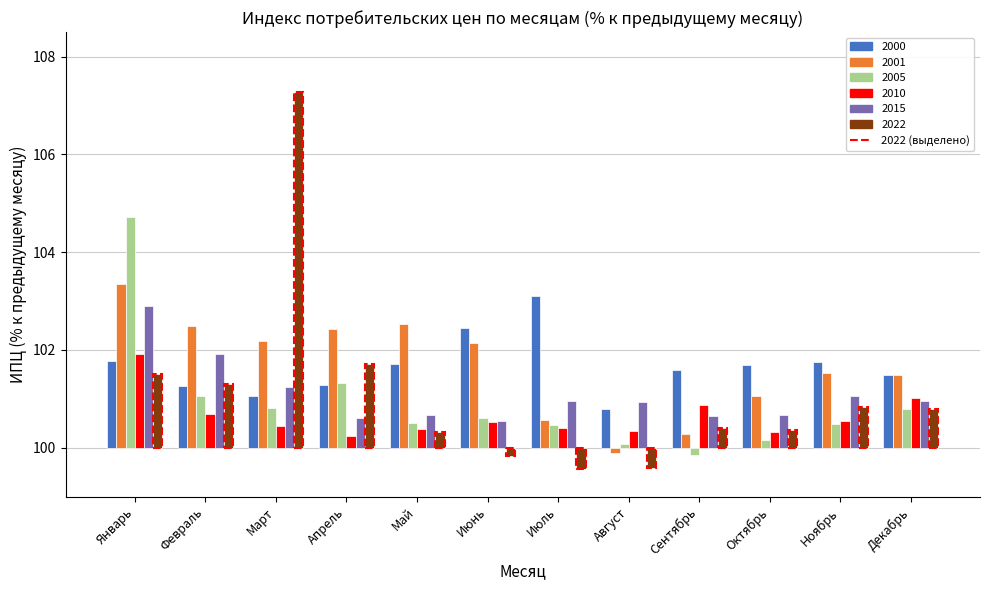

How many bars are there in each group?

6